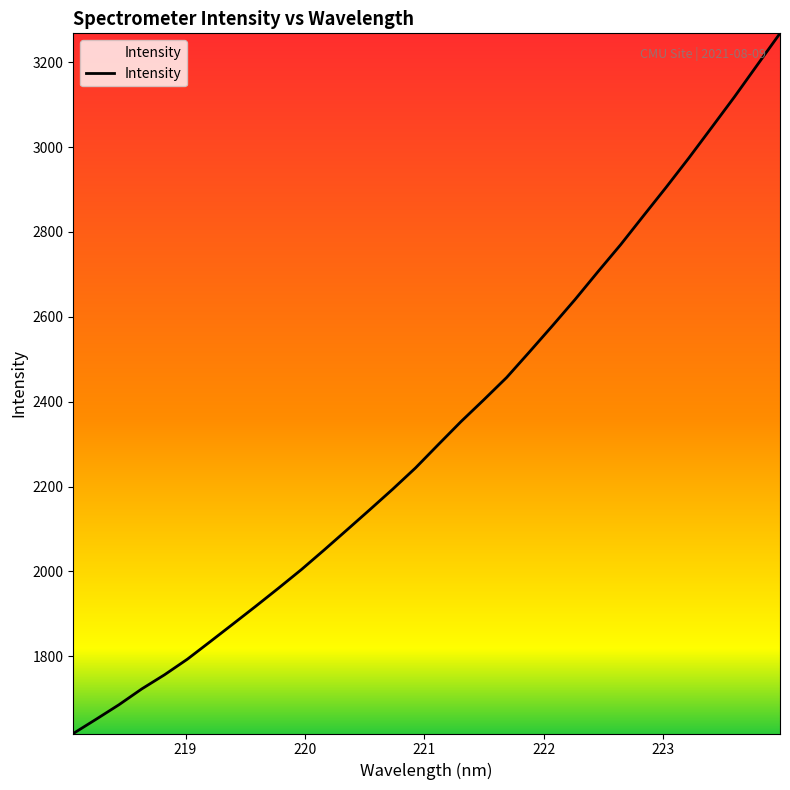

What is the sum of all values?

74619.8